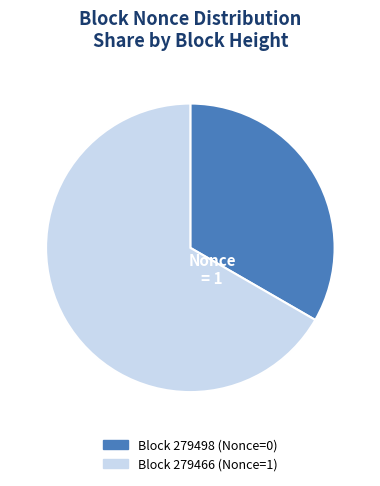

Does any single category account for the majority?

Yes